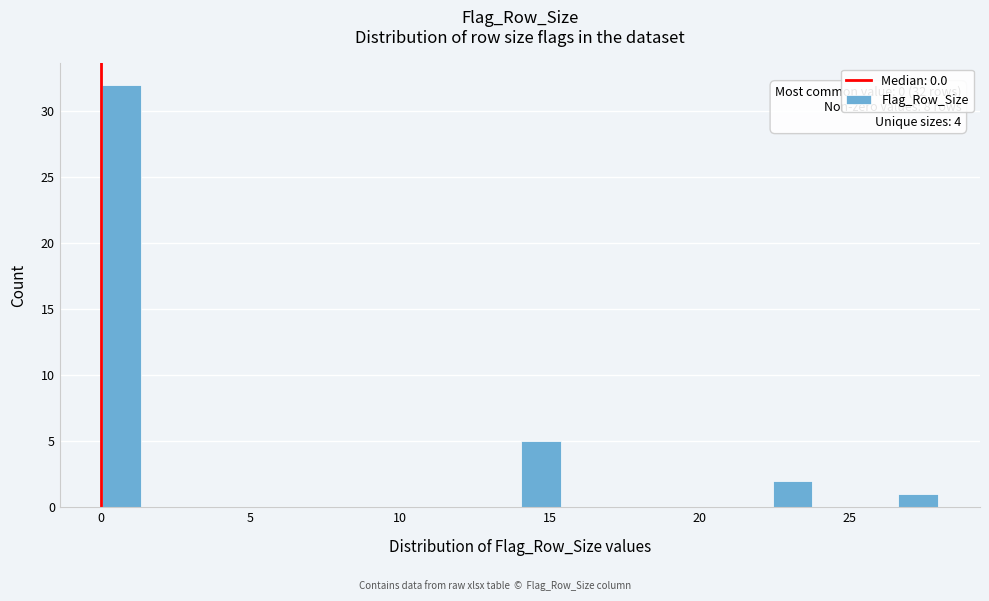

Around what value on the x-axis is the tallest bar? Give the approximate position of its centre, as read against the axis.

0.5